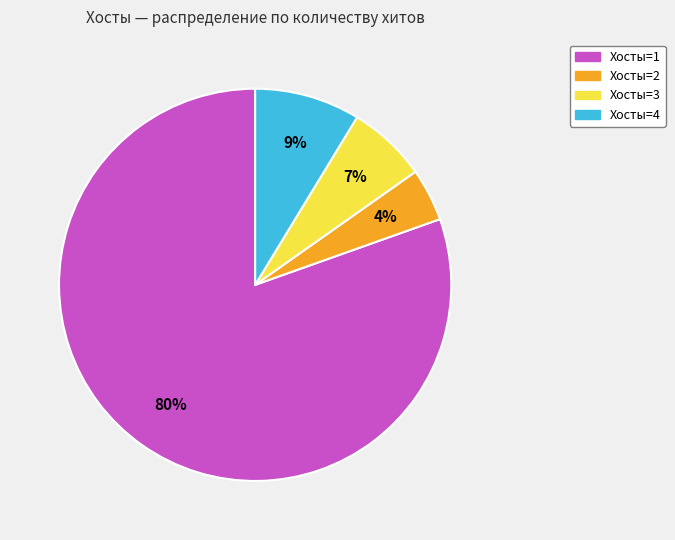

True or false: Хосты=4 accounts for 1% of the total.

False